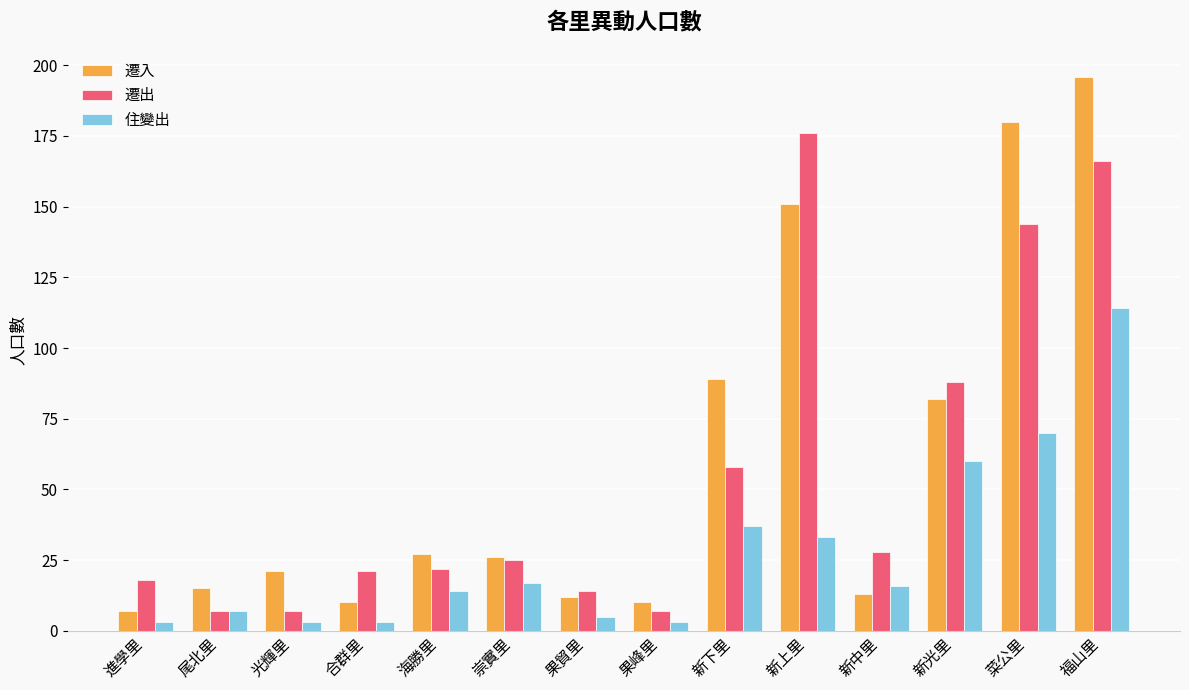

At which category does the chart reach its peak across all series?

福山里